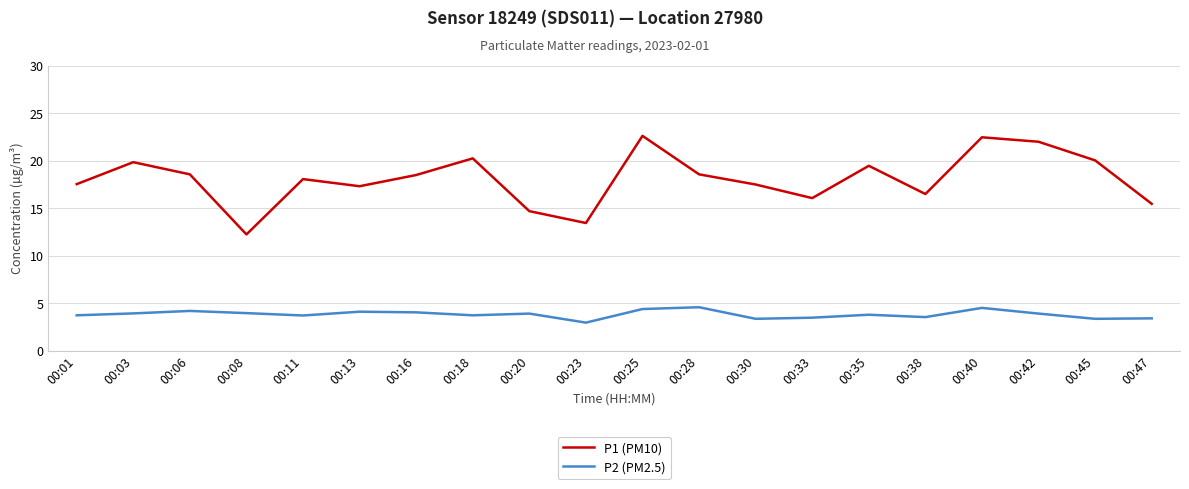

List the series in order of their overall mean, highest first.

P1 (PM10), P2 (PM2.5)